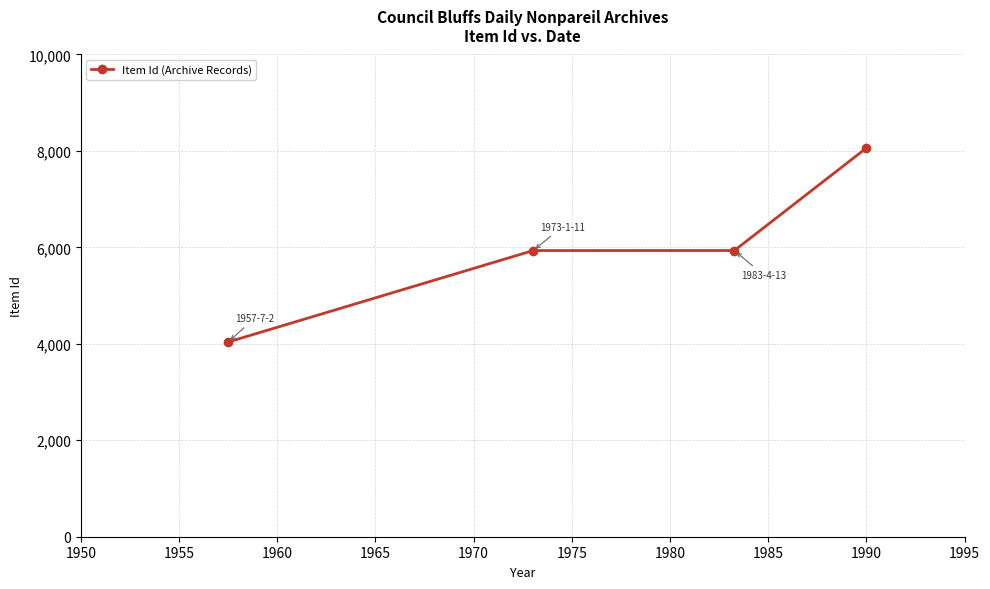

What is the smallest value displayed?

4038